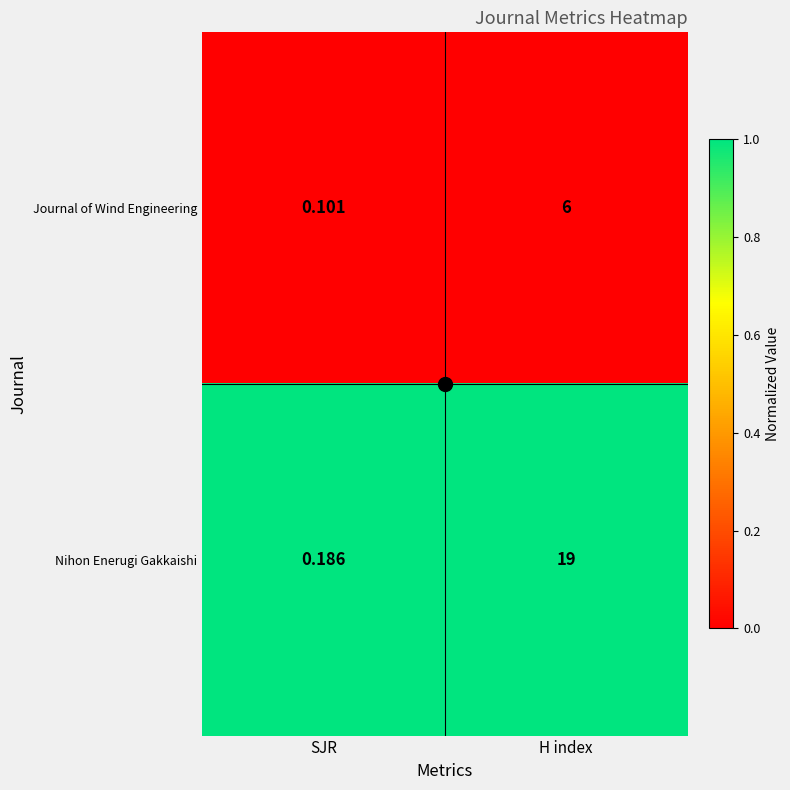

Is the value of Nihon Enerugi Gakkaishi at SJR greater than the value of Journal of Wind Engineering at H index?

No